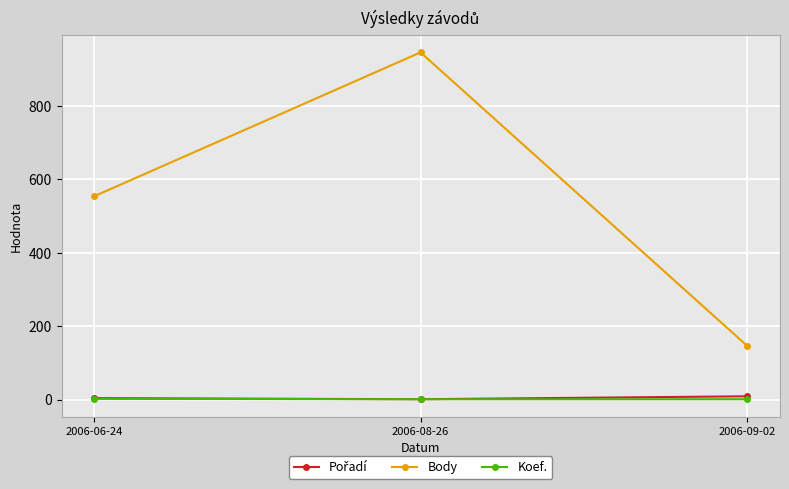

Does the chart display data point markers on the line(s)?

Yes